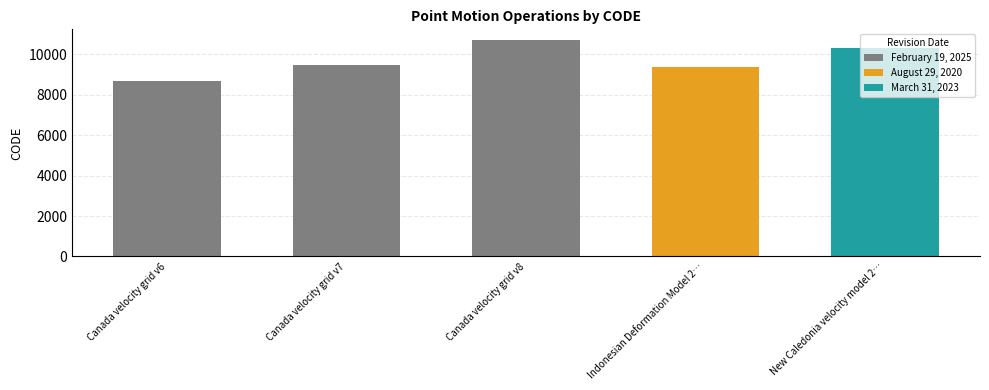

What is the smallest value displayed?

8676